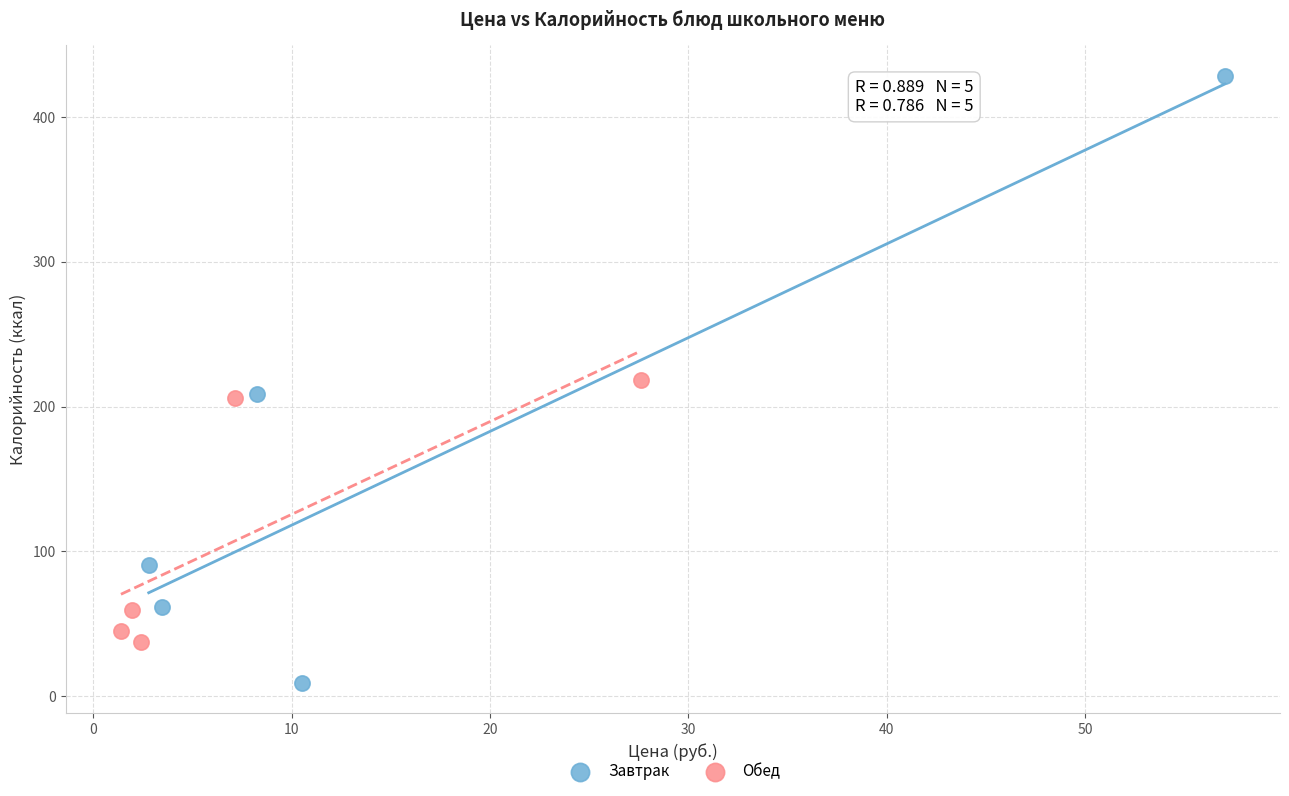

Which series reaches the maximum Y coordinate?

Завтрак